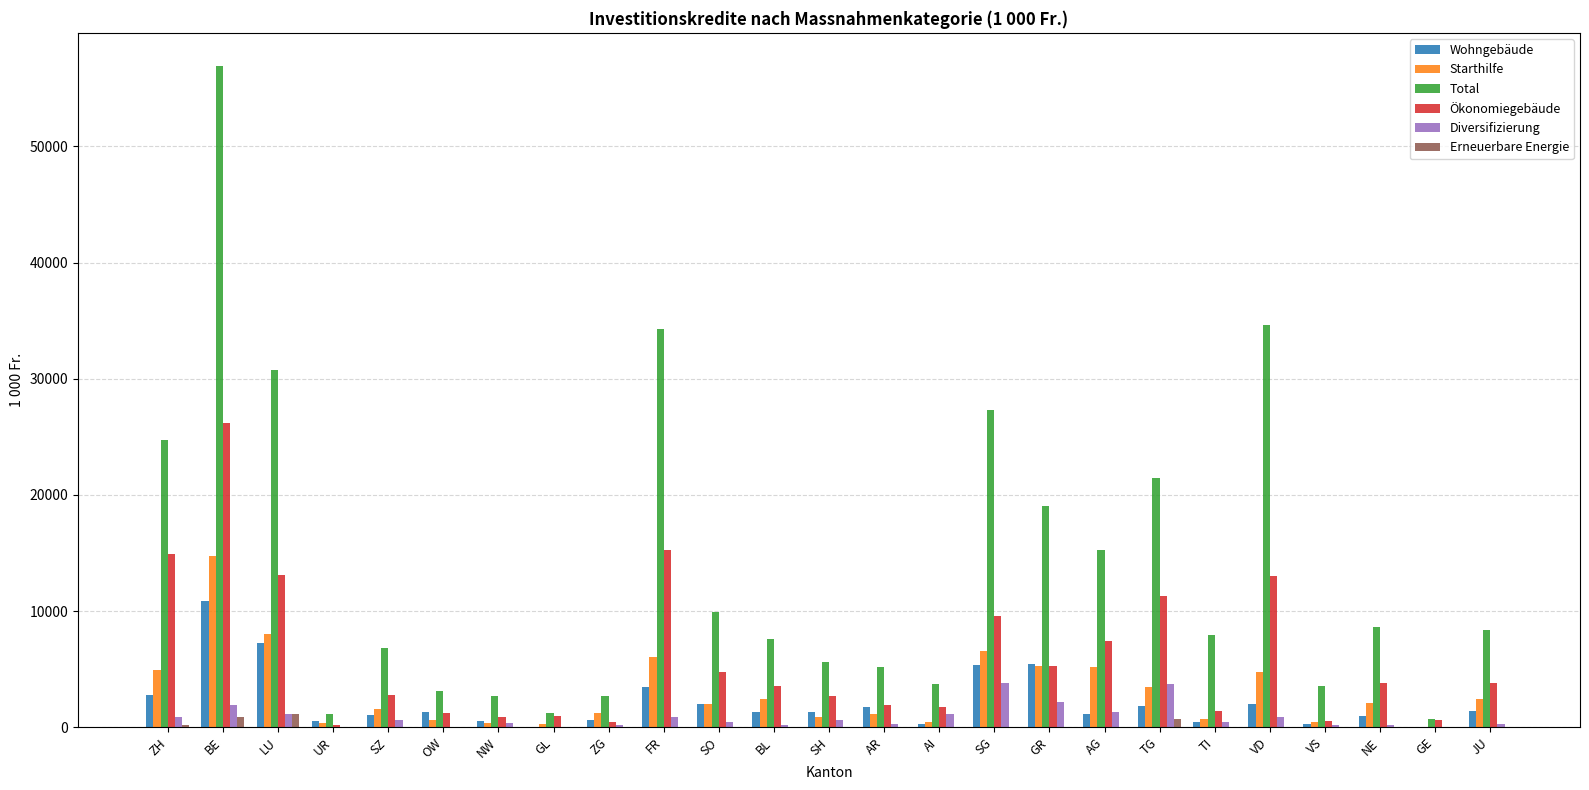

How many groups of bars are there?

25